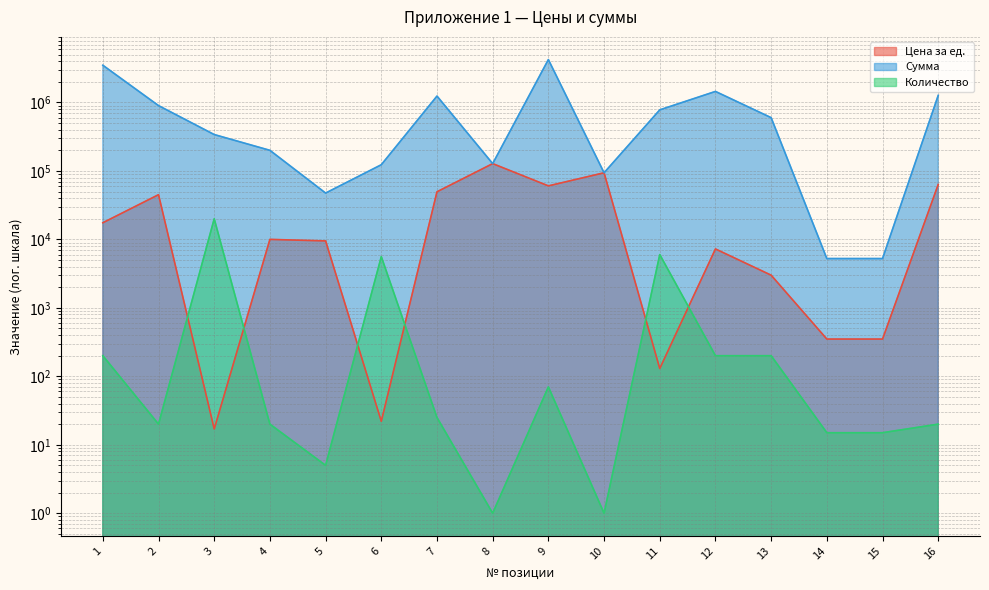

Reading left to right, extract all data points from this chart.

Цена за ед.: 1=17500	2=45000	3=17	4=10000	5=9500	6=22	7=49613	8=127890	9=60500	10=94000	11=130	12=7250	13=3000	14=350	15=350	16=63500
Сумма: 1=3500000	2=900000	3=340000	4=200000	5=47500	6=123200	7=1240325	8=127890	9=4235000	10=94000	11=780000	12=1450000	13=600000	14=5250	15=5250	16=1270000
Количество: 1=200	2=20	3=20000	4=20	5=5	6=5600	7=25	8=1	9=70	10=1	11=6000	12=200	13=200	14=15	15=15	16=20